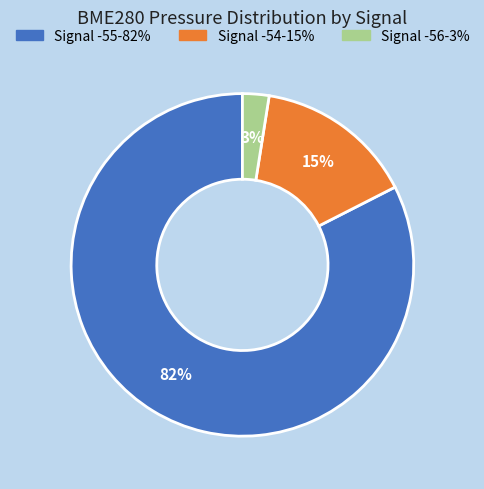

To the nearest percent, what is the average slice percentage?

33%